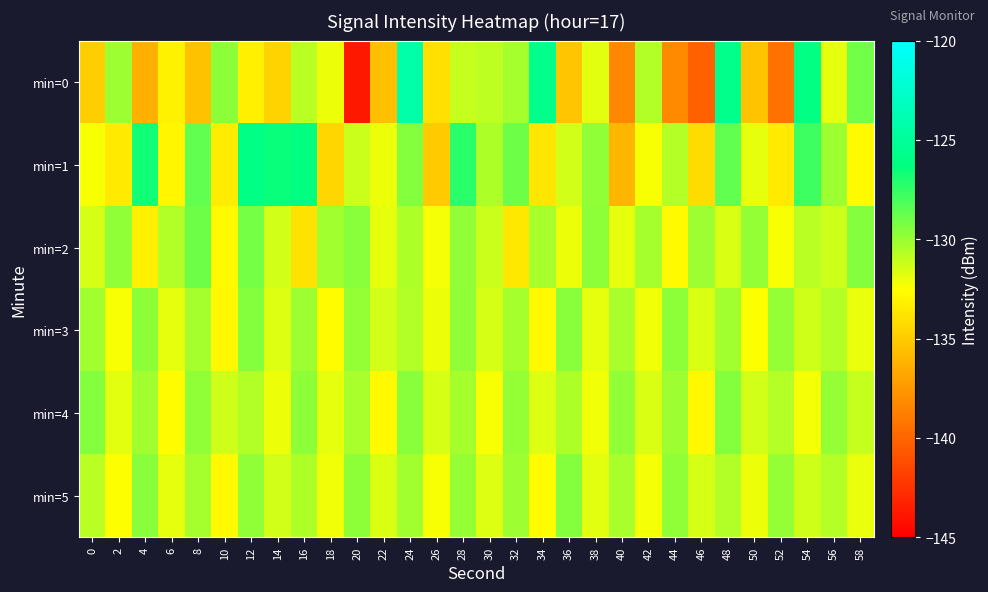

How many series are shown in this chart?

6